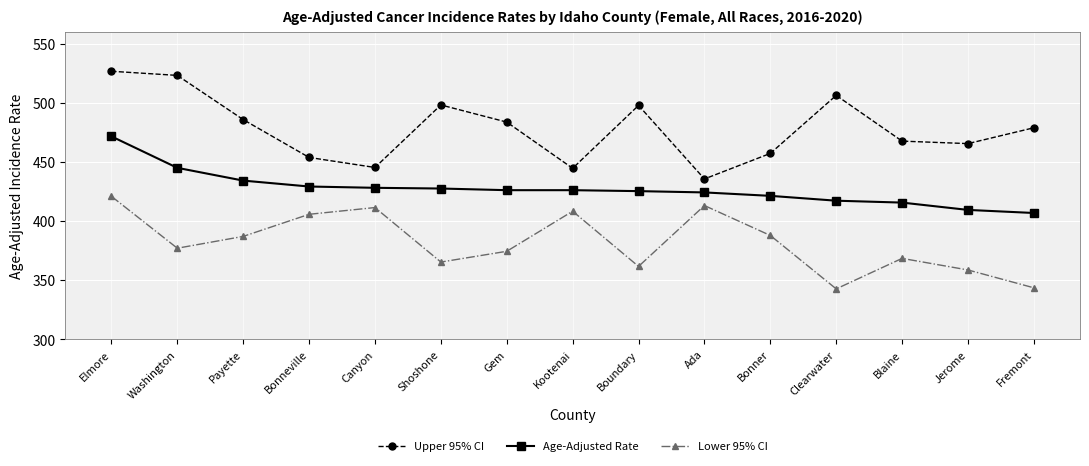

Count the number of categories in the chart.

15